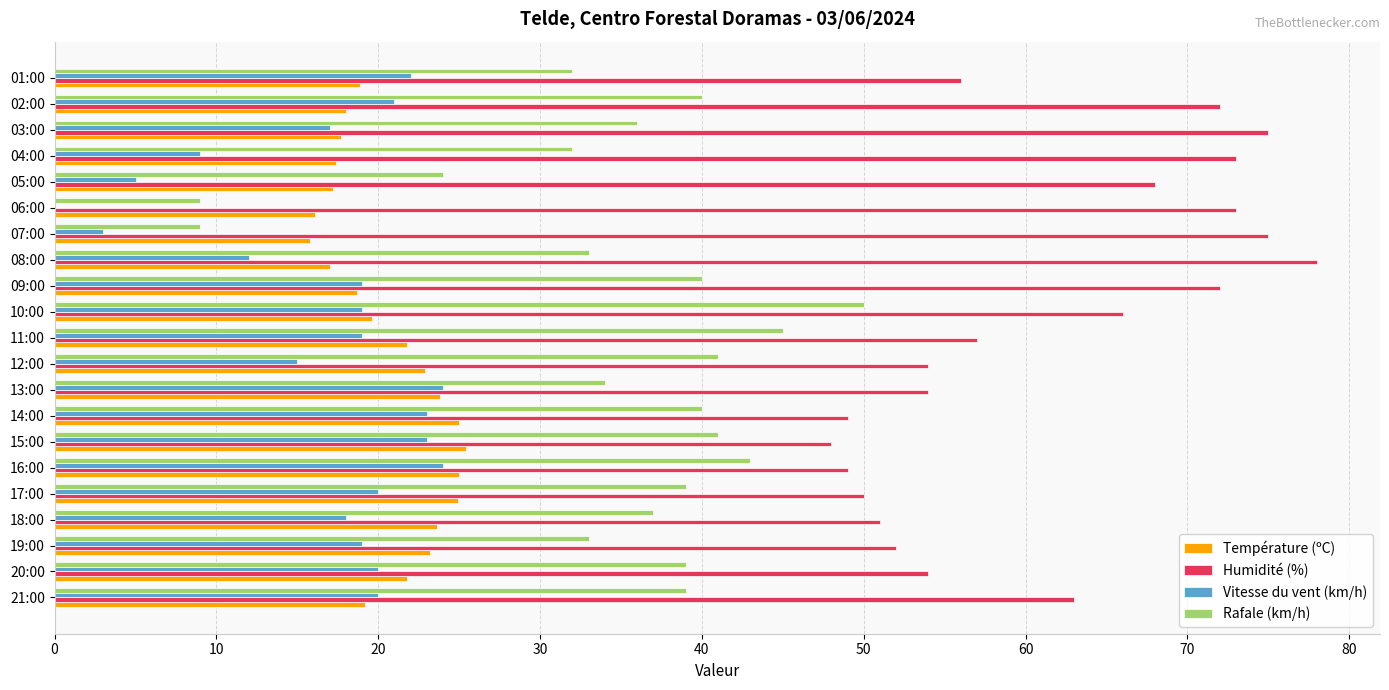

Which series has the largest total across all categories?

Humidité (%)